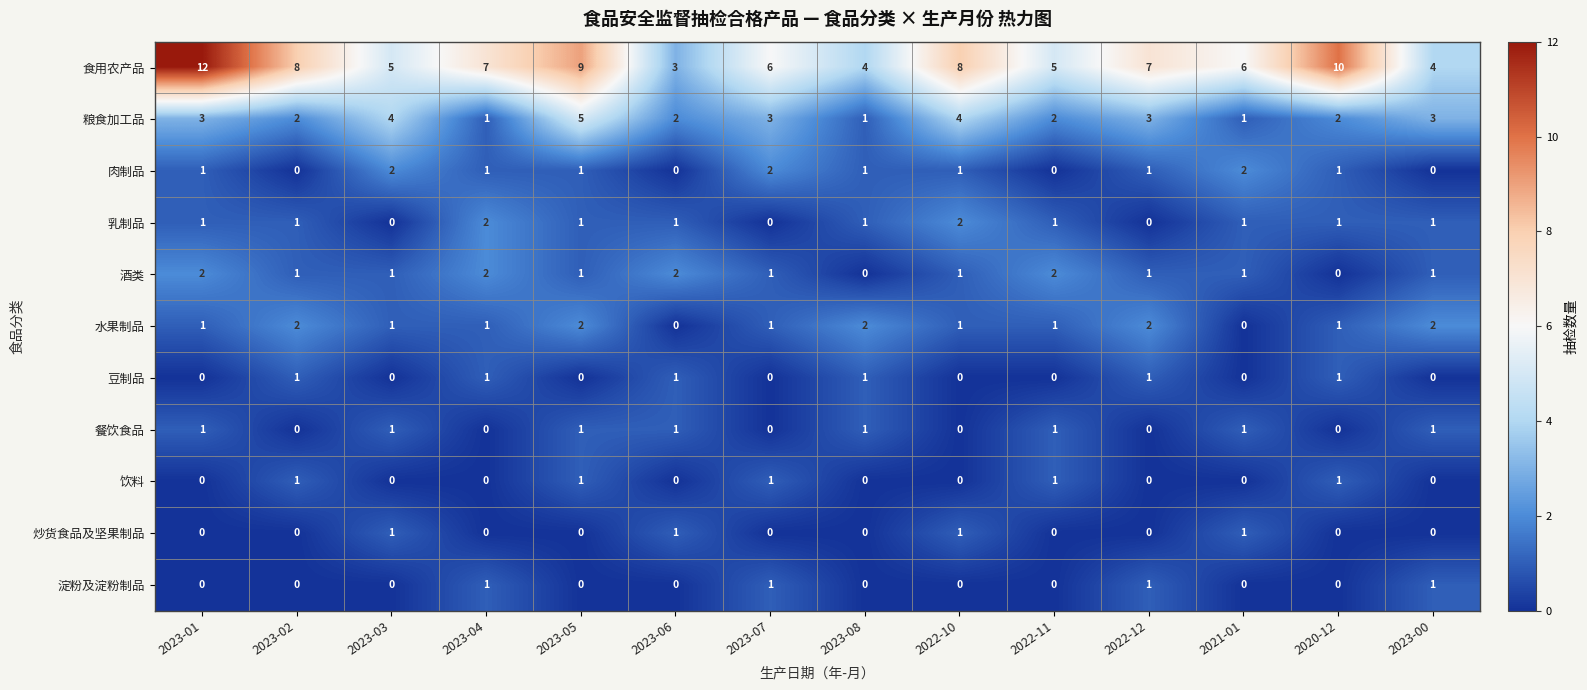

Which category has the highest value across all series?

2023-01